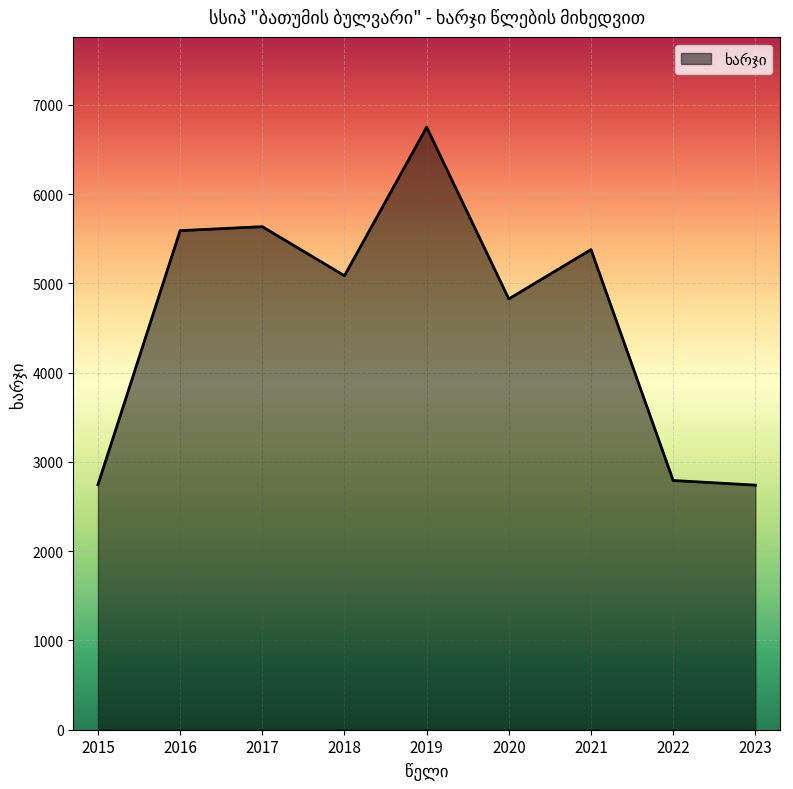

Is it true that the value at 2019 is 2006.1?

False